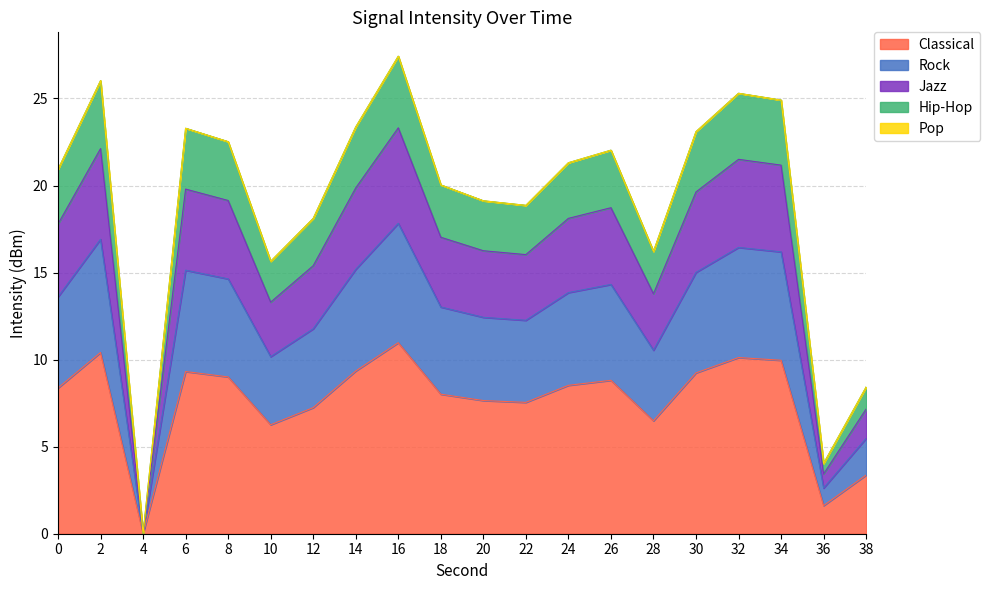

Read the value at 24.

8.5